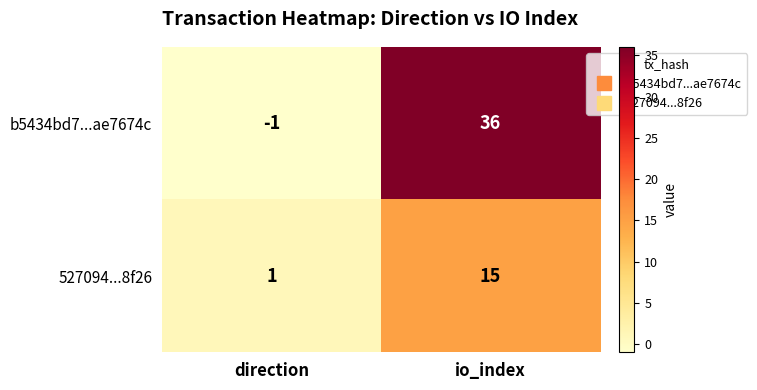

At direction, list the series in order from largest to smallest.

527094...8f26, b5434bd7...ae7674c